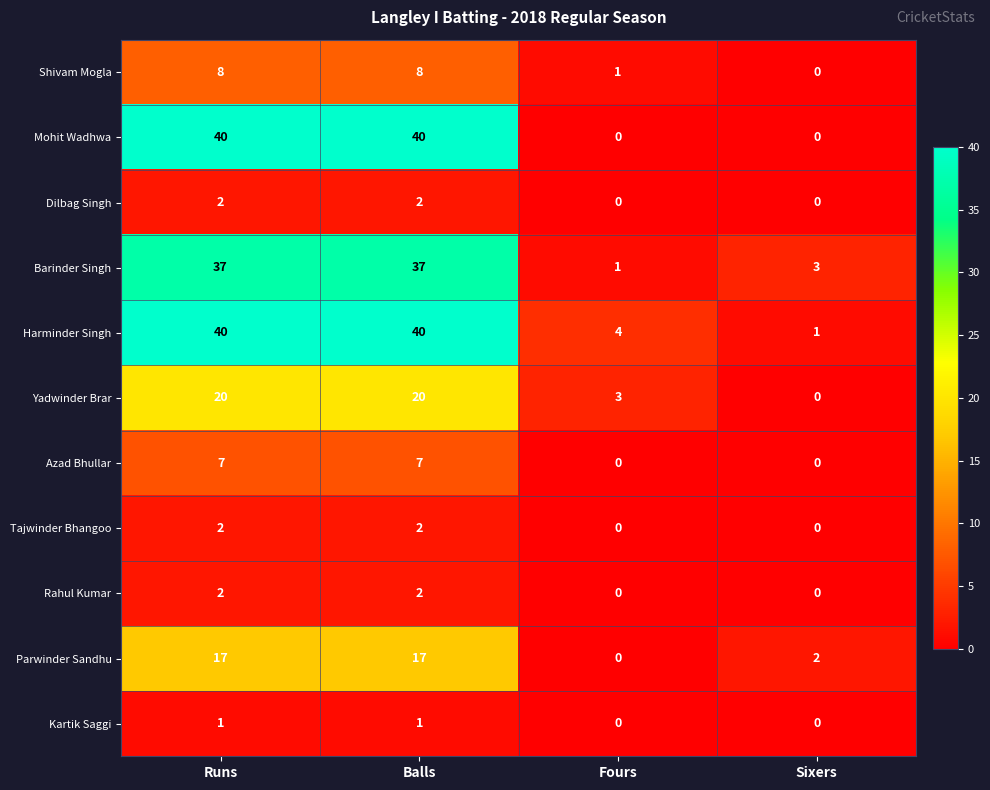

Which series has the widest spread of values?

Mohit Wadhwa